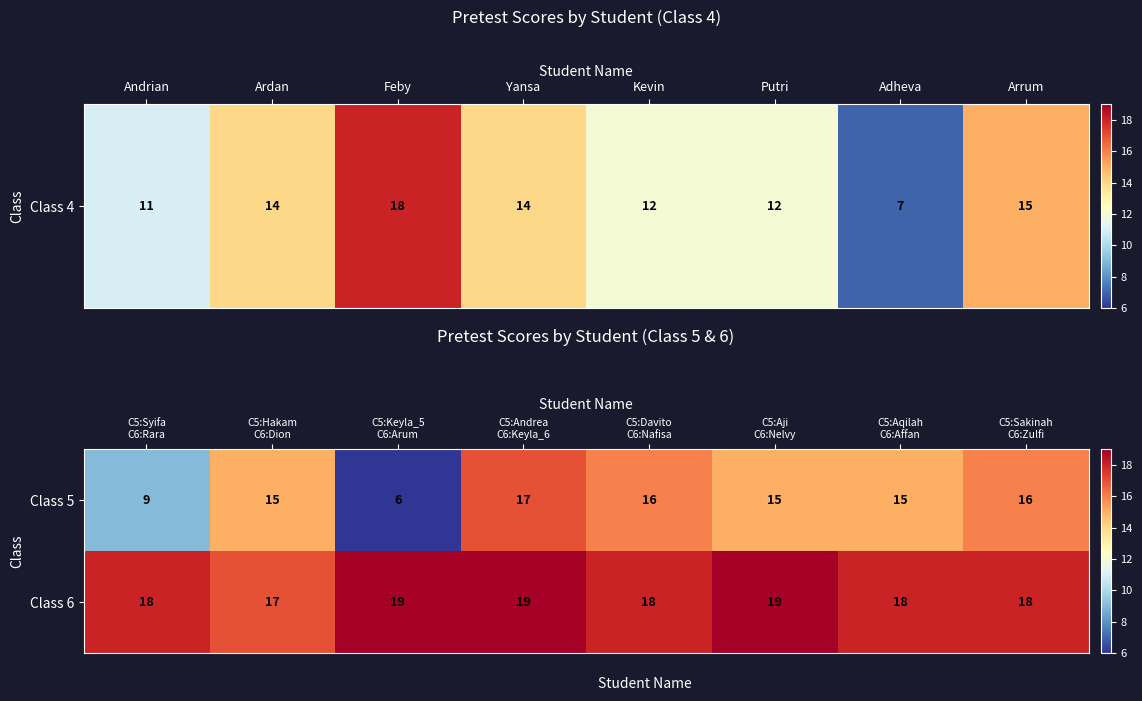

What is the average value of the Class 5 series?

14